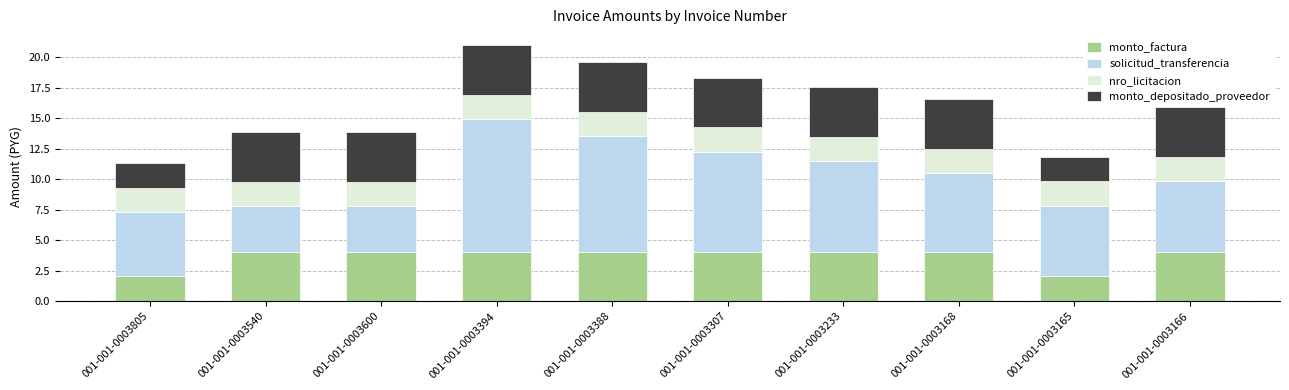

True or false: monto_factura has a value of 2.4 at 001-001-0003394.

False